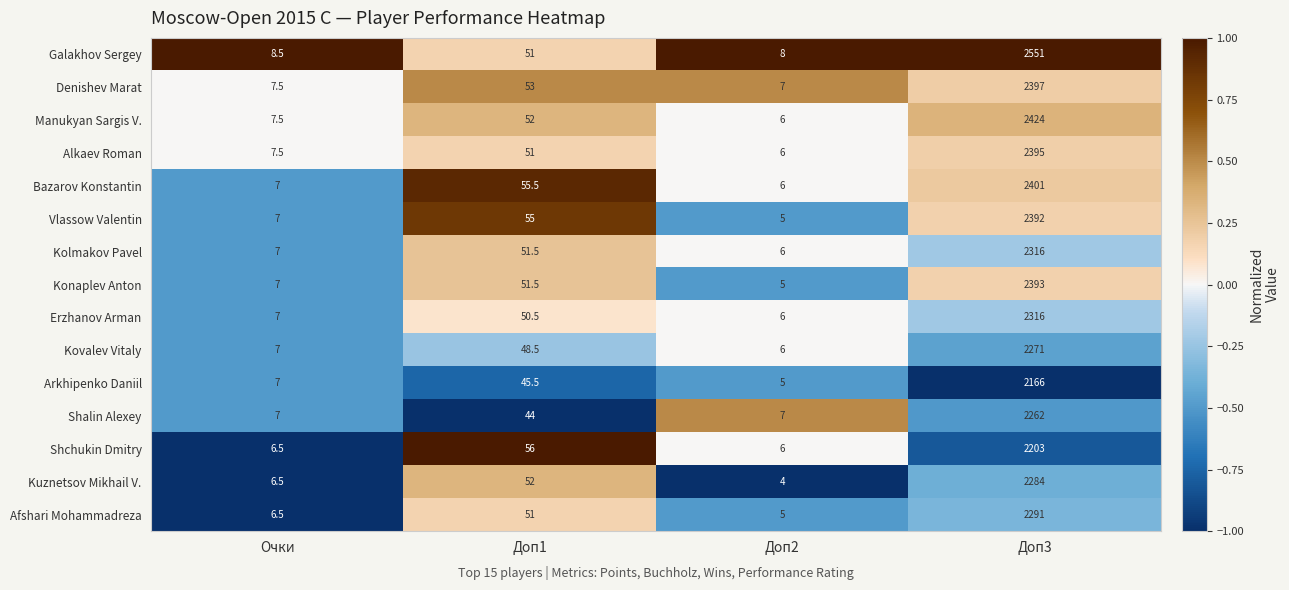

Which series changed the most between Очки and Доп1?

Shchukin Dmitry